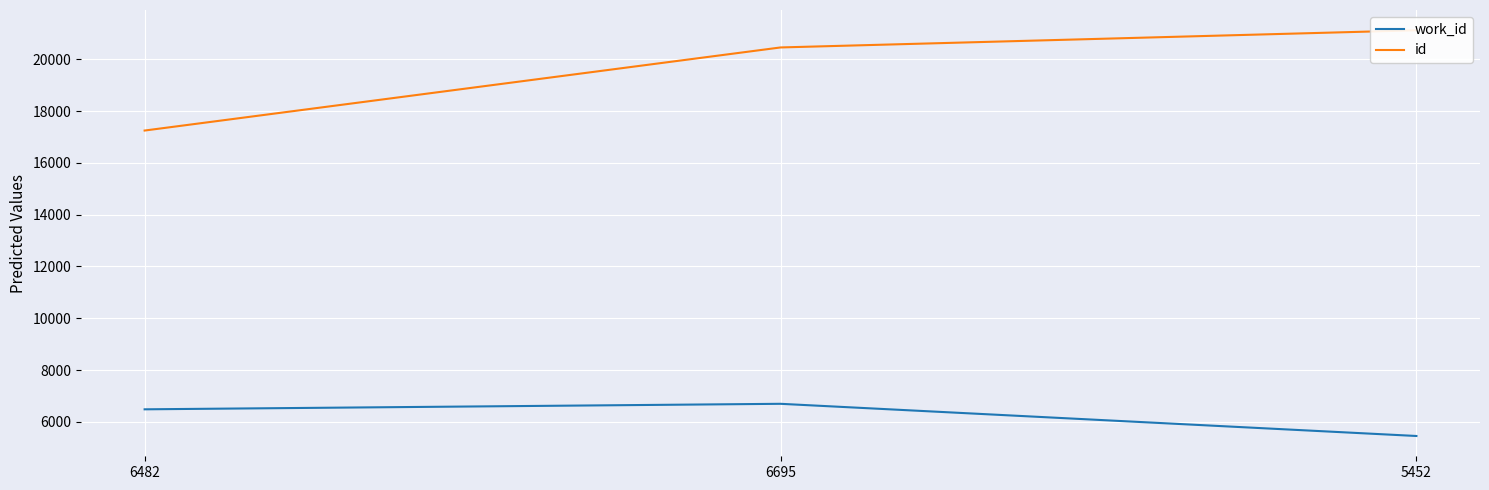

At which label does id reach its peak?

5452